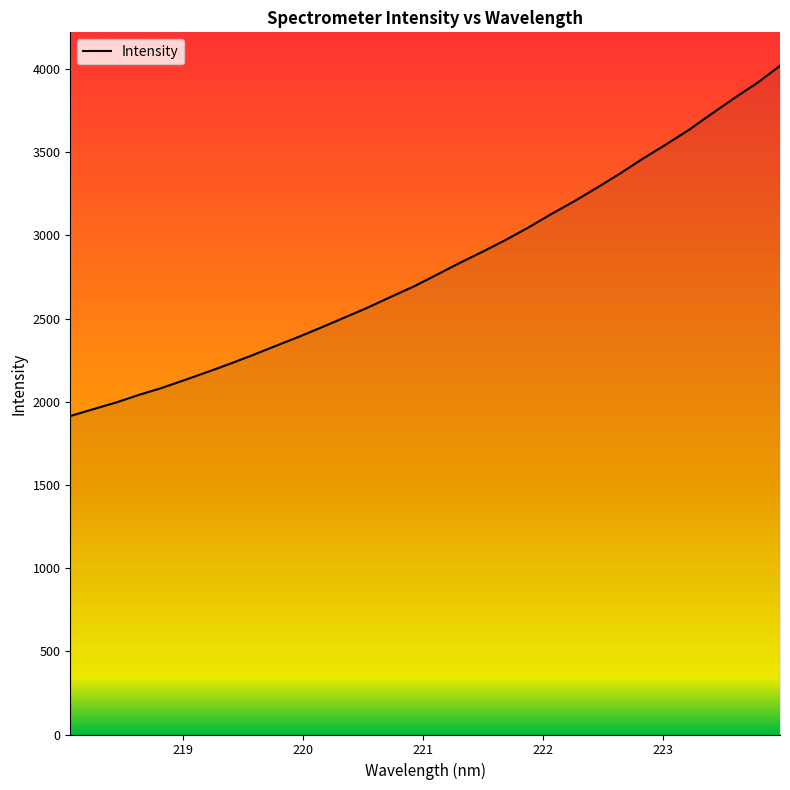

What is the smallest value displayed?

1914.4